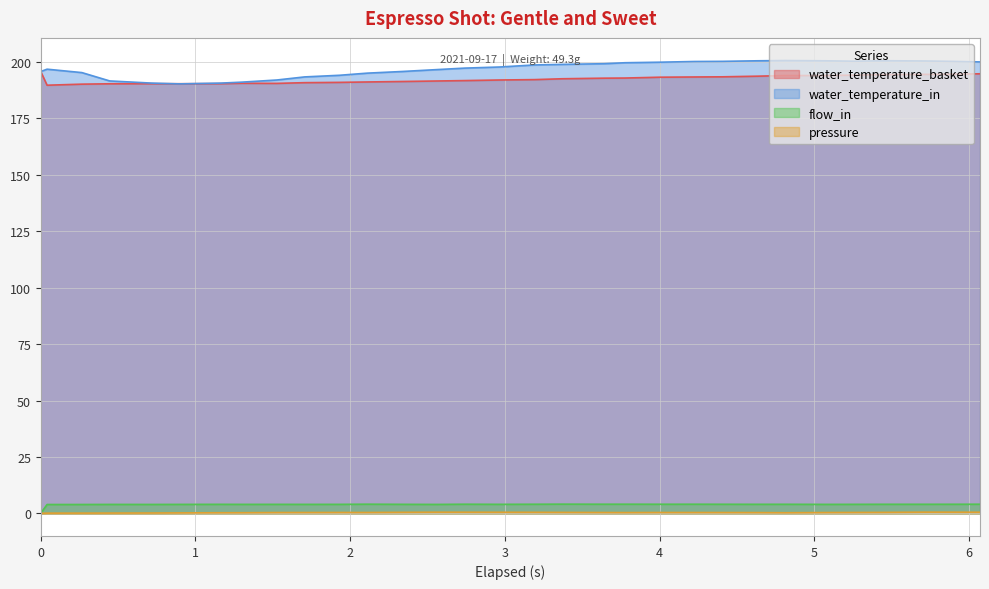

At how many categories does at least one series exceed 59?

31